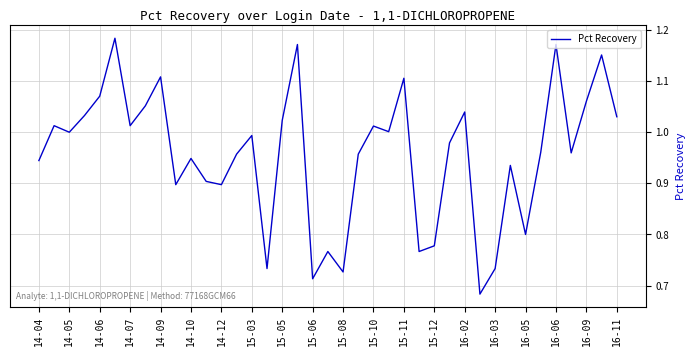

Does the chart have visible grid lines?

Yes